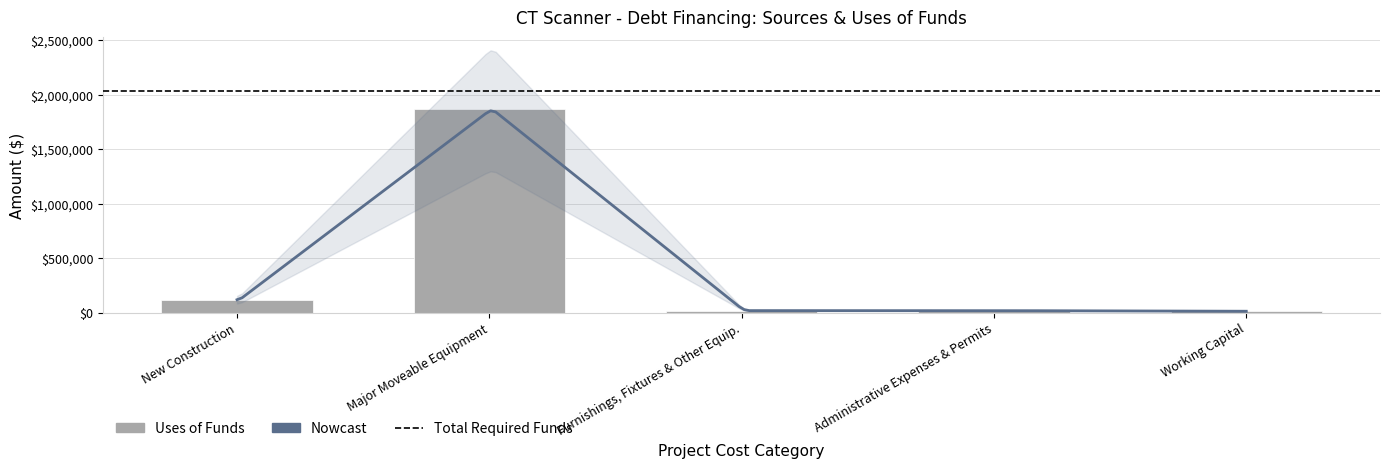

Is it true that the value at Design/Bidding Contingency is -1075304.9?

False